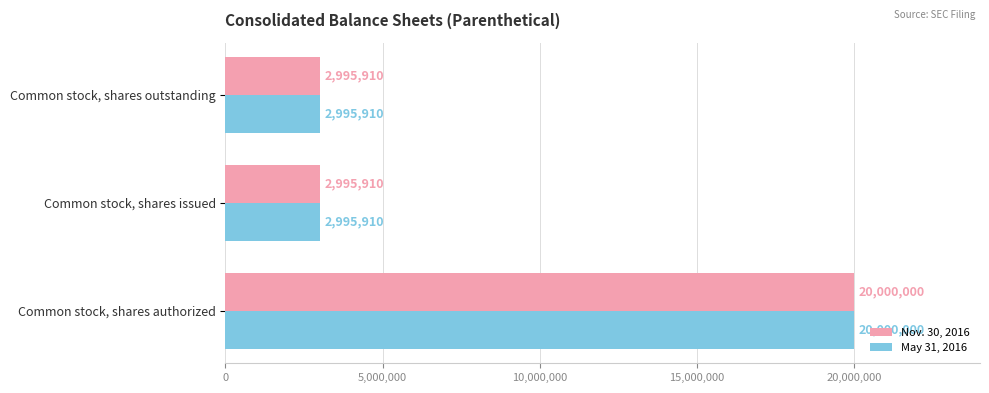

What is the total value across all series at Common stock, shares authorized?

40000000